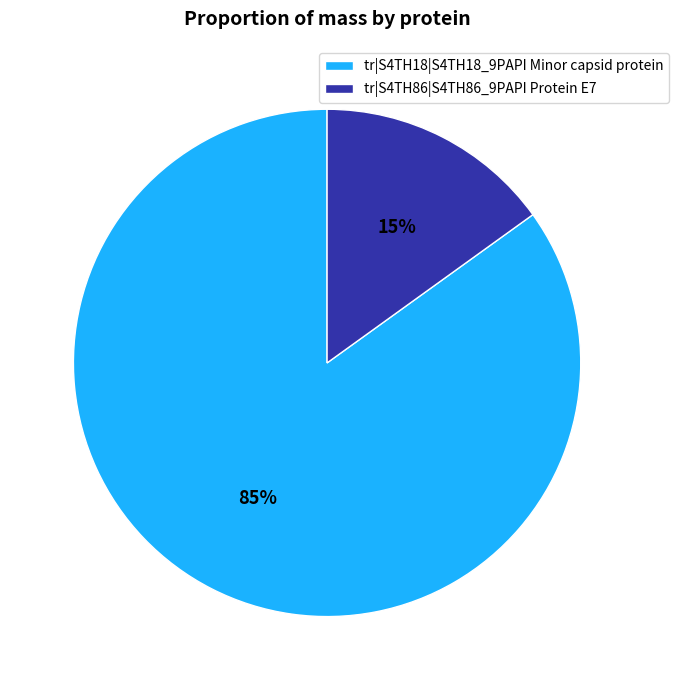

What is the largest slice in the pie chart?

tr|S4TH18|S4TH18_9PAPI Minor capsid protein